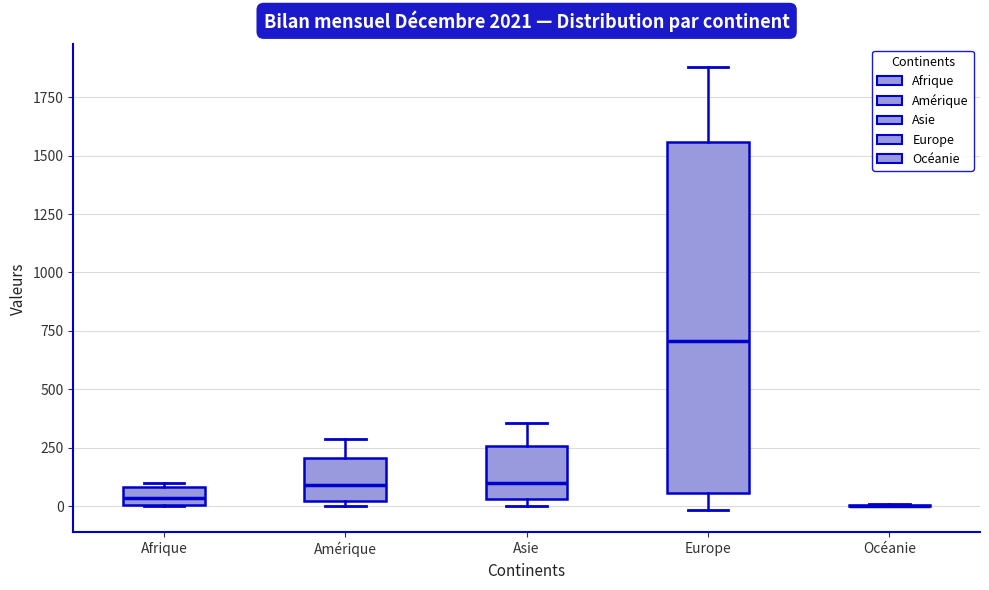

Reading left to right, read every box against the y-axis: the position of its median line, the range the box covers, and the ends of its whiskers. The values are not printed on the chart, so give them approximately, as read against the axis.

Afrique: median 50, box 0 to 100, whiskers 0 to 100 (just above the box's upper edge)
Amérique: median 100, box 0 to 200, whiskers 0 (just below the box's lower edge) to 300
Asie: median 100, box 50 to 250, whiskers 0 to 350
Europe: median 700, box 50 to 1550, whiskers 0 to 1900
Océanie: box collapsed to a line at 0, whiskers 0 to 0